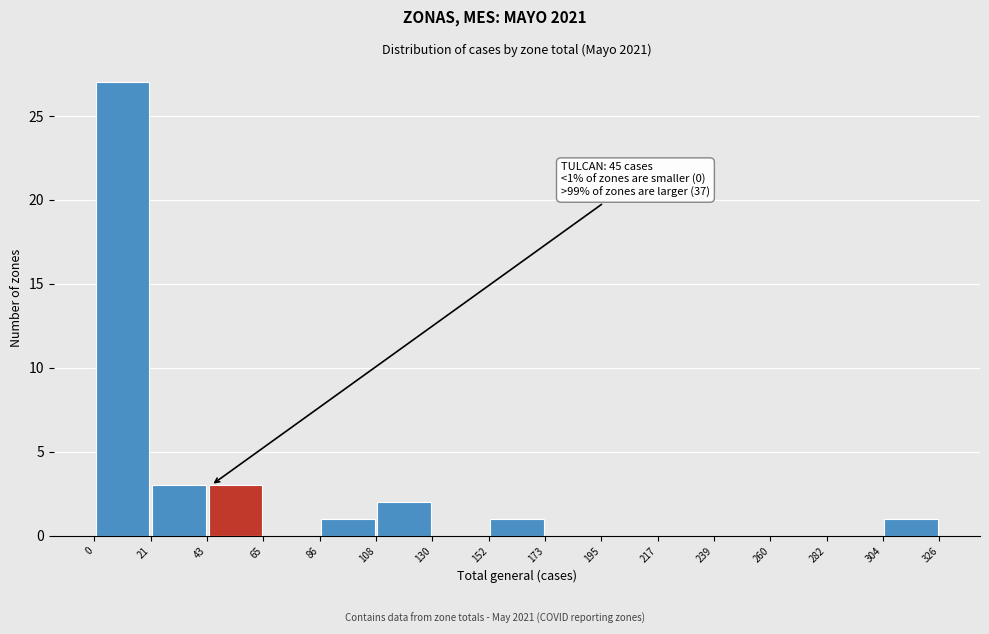

Over which range of the x-axis is the bar tallest?

0 to 21